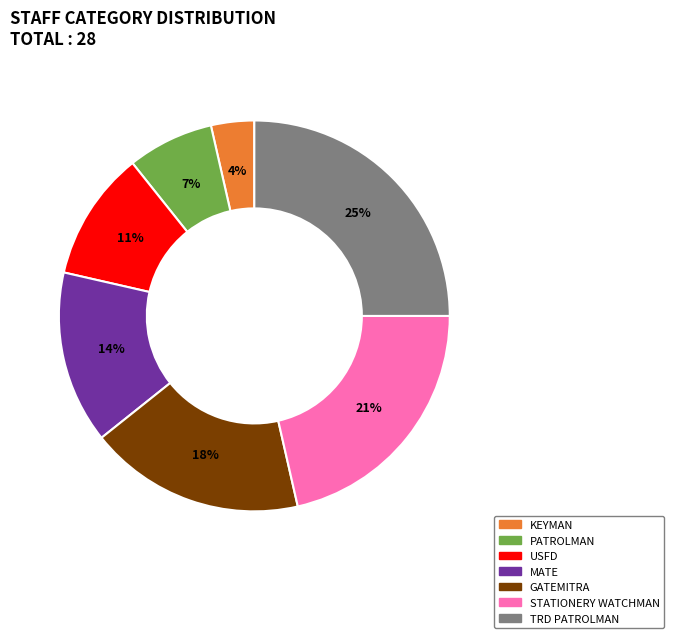

Between STATIONERY WATCHMAN and PATROLMAN, which is larger?

STATIONERY WATCHMAN